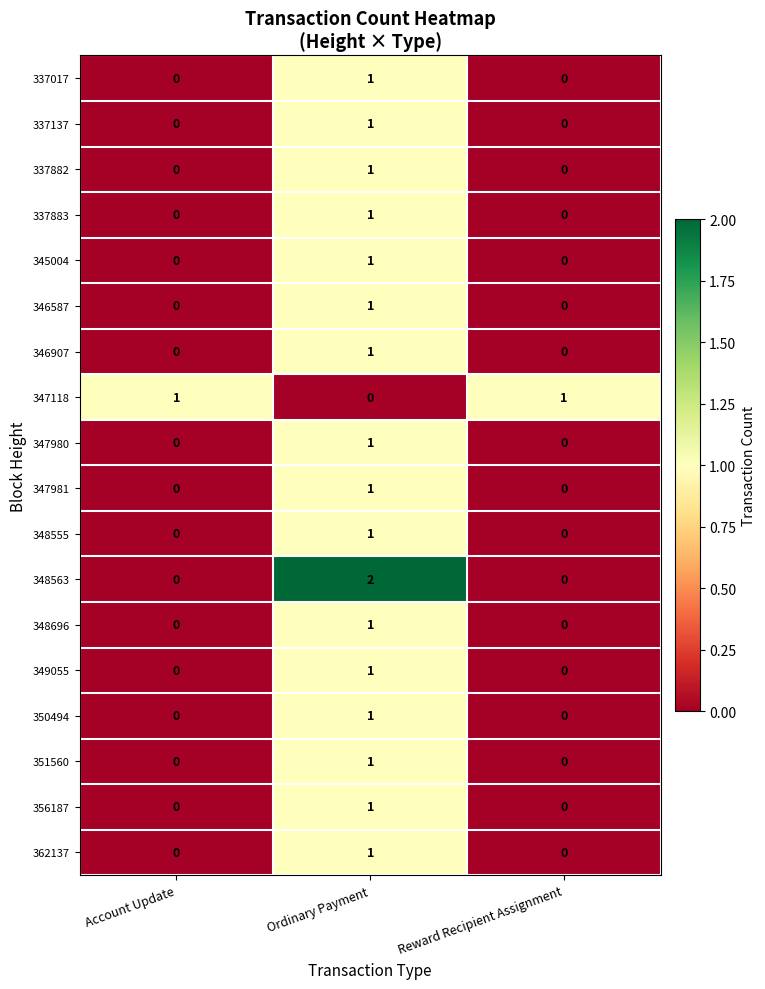

What is the total value across all series at Reward Recipient Assignment?

1